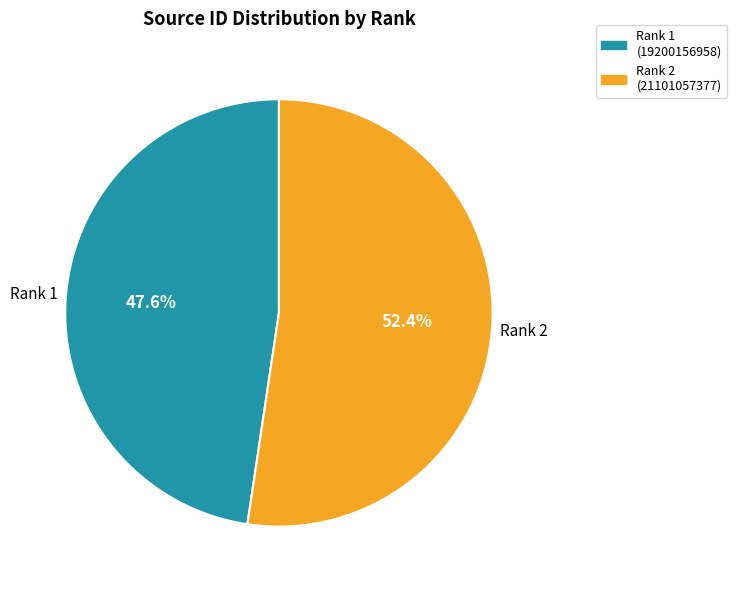

Which has a higher value, Rank 1 (19200156958) or Rank 2 (21101057377)?

Rank 2 (21101057377)